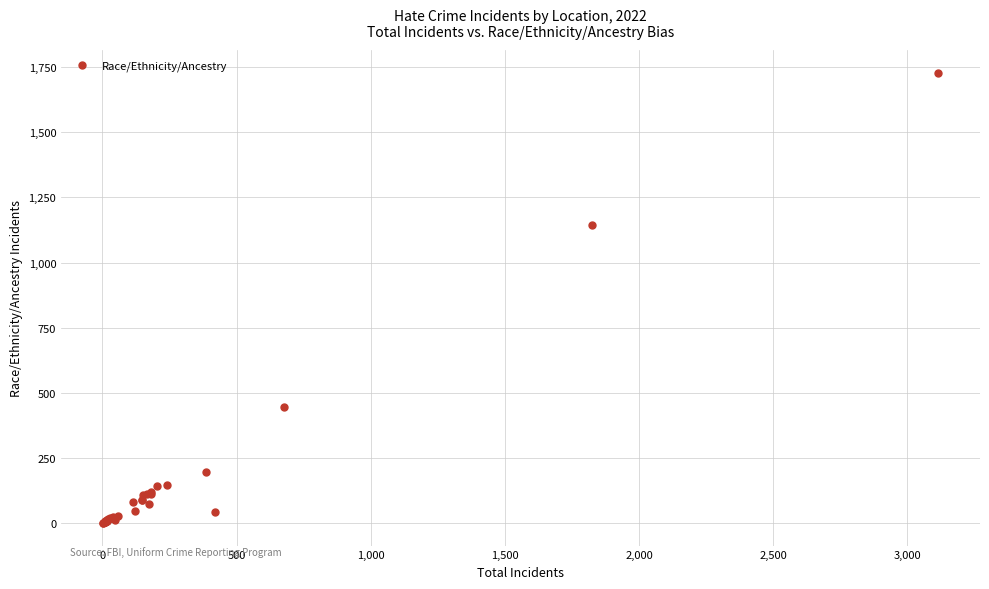

What Y value in the scatter plot is closest to 865?

1146